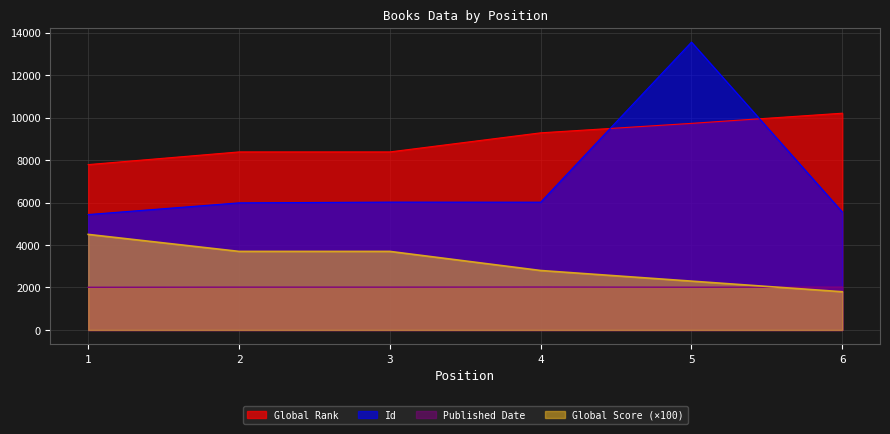

How many values in the Published Date series are below 2016?

2